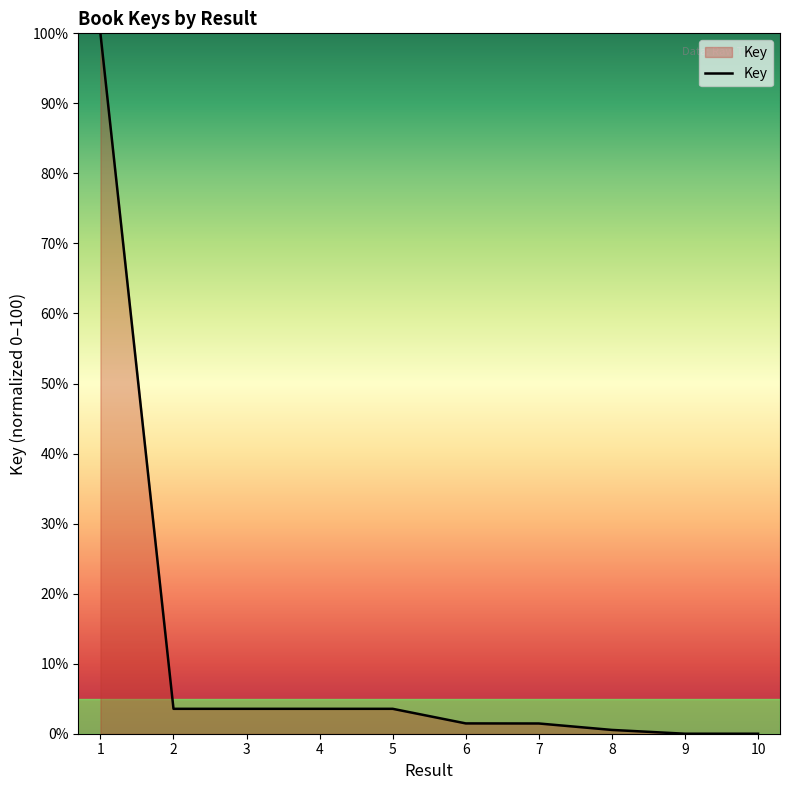

What is the ratio of the value at 1 to the value at 3?

28.1